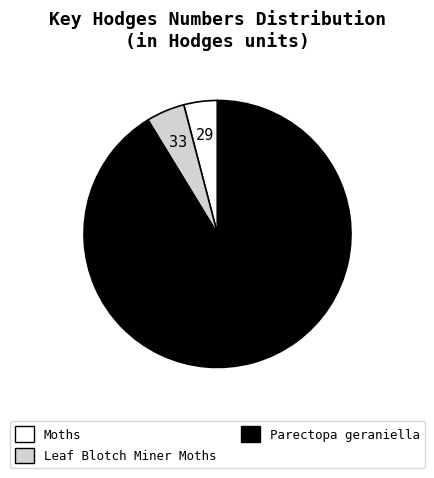

How many segments does this pie chart have?

3